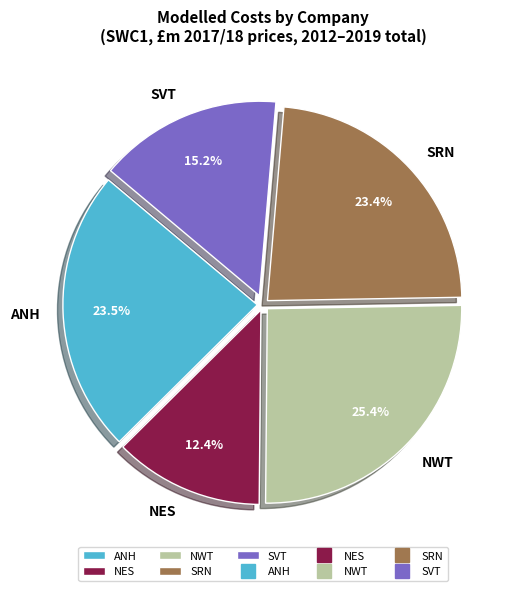

Count the number of slices in the pie.

5